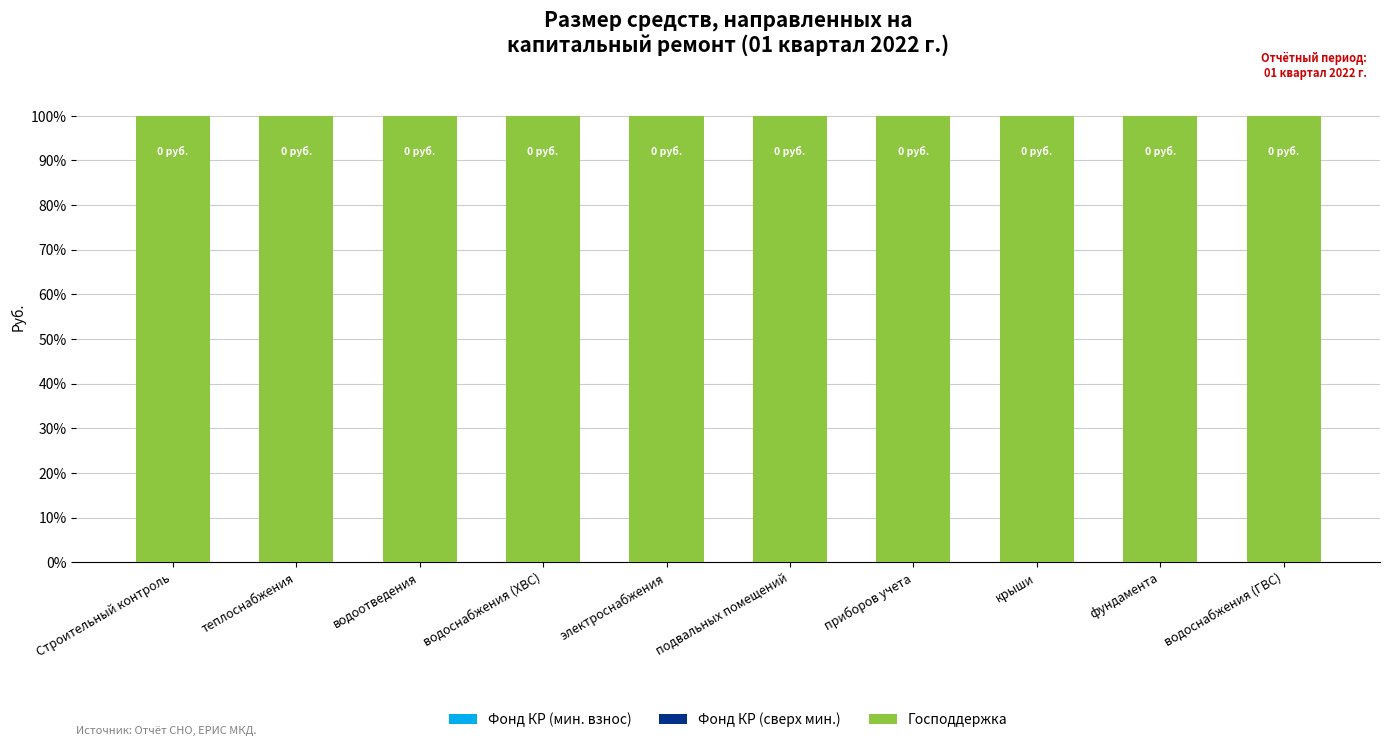

What are all the series names shown in the legend?

Фонд КР (мин. взнос), Фонд КР (сверх мин.), Господдержка